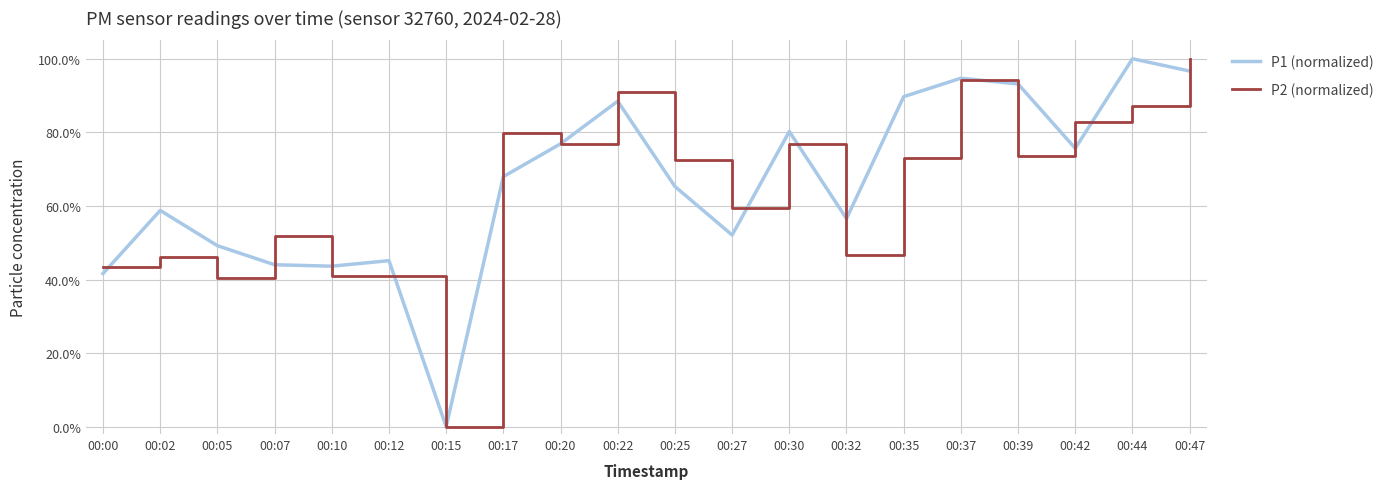

What is the greatest value displayed?

1.0